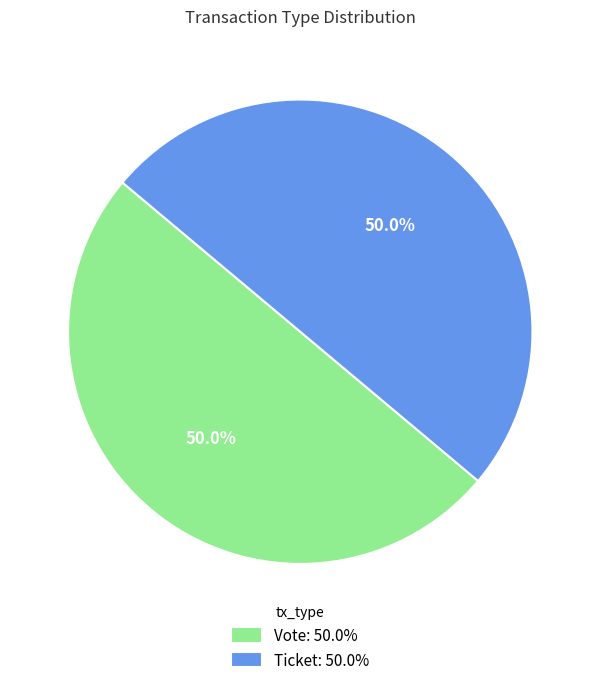

What percentage do Vote: 50.0% and Ticket: 50.0% together represent?

100.0%